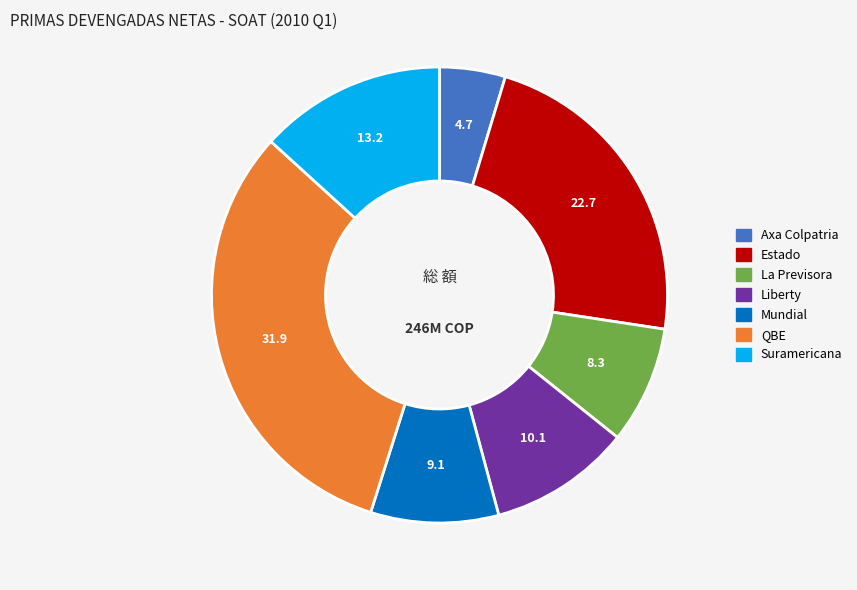

Which slice is the smallest?

Axa Colpatria